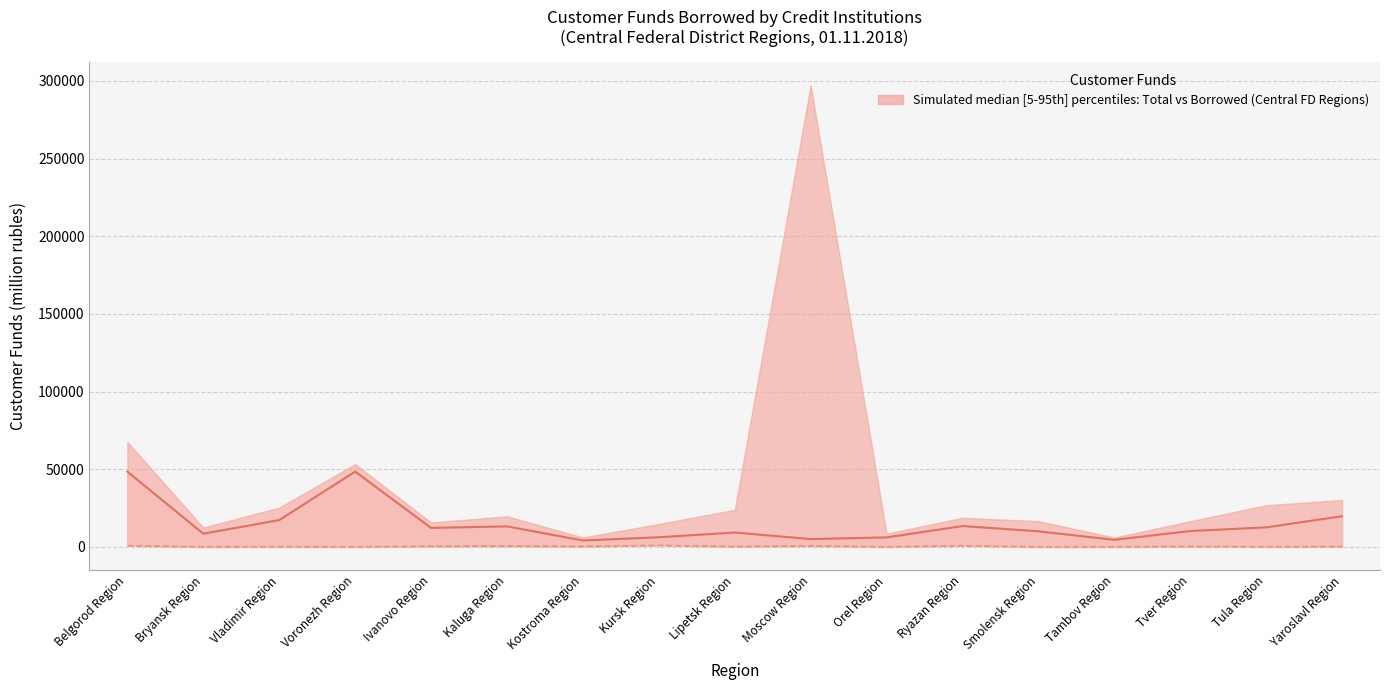

What is the sum of the borrowed by credit inst. (of the district) values at Tula Region and Lipetsk Region?

266